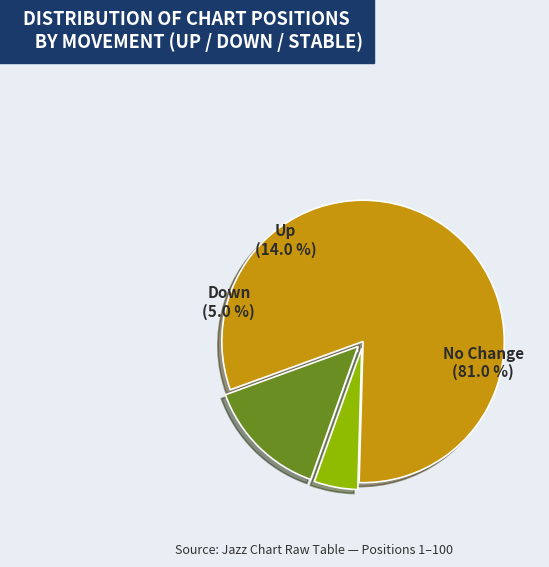

To the nearest percent, what is the difference between the largest and smallest slice percentages?

76%